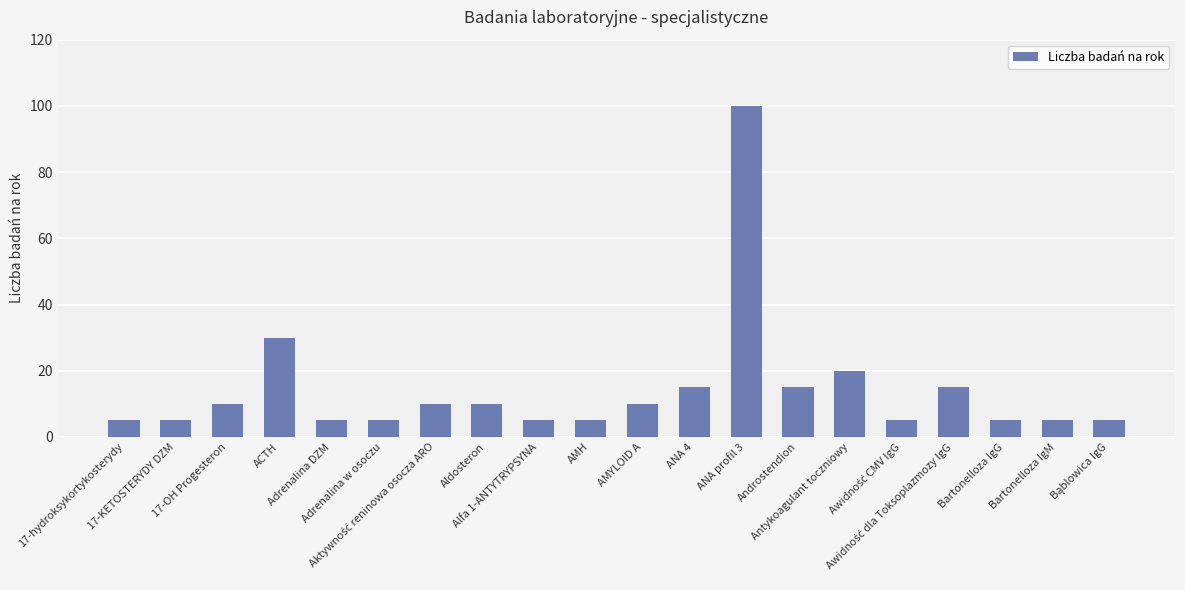

What is the difference between the values at Androstendion and Bartonelloza IgM?

10